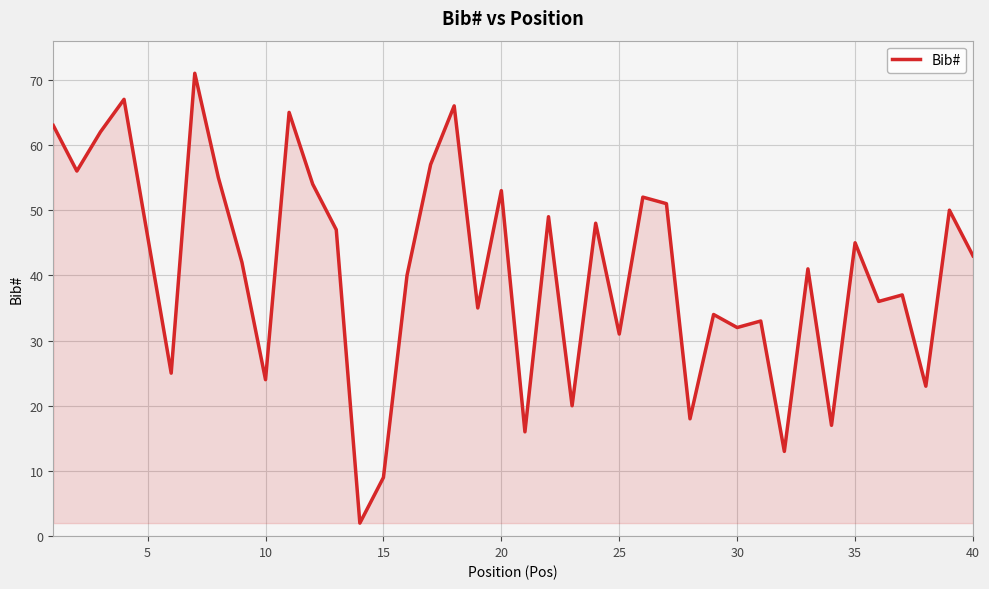

Reading left to right, what are all the values shown in this chart?

63	56	62	67	46	25	71	55	42	24	65	54	47	2	9	40	57	66	35	53	16	49	20	48	31	52	51	18	34	32	33	13	41	17	45	36	37	23	50	43